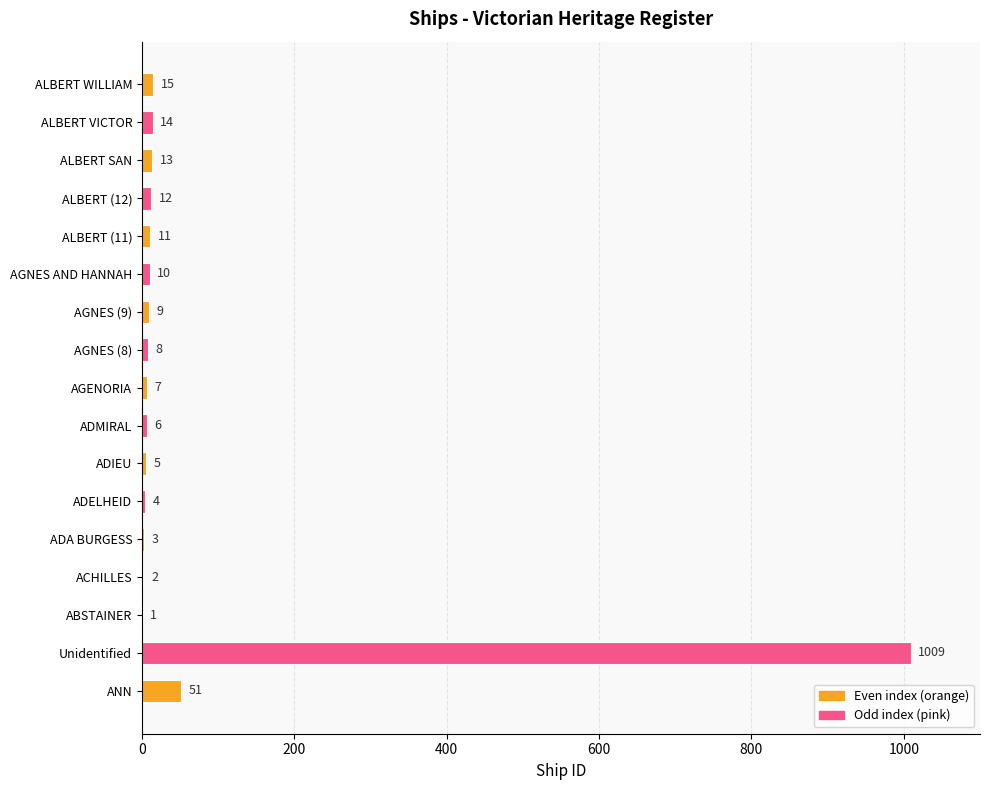

At which label is the value closest to 505?

ANN